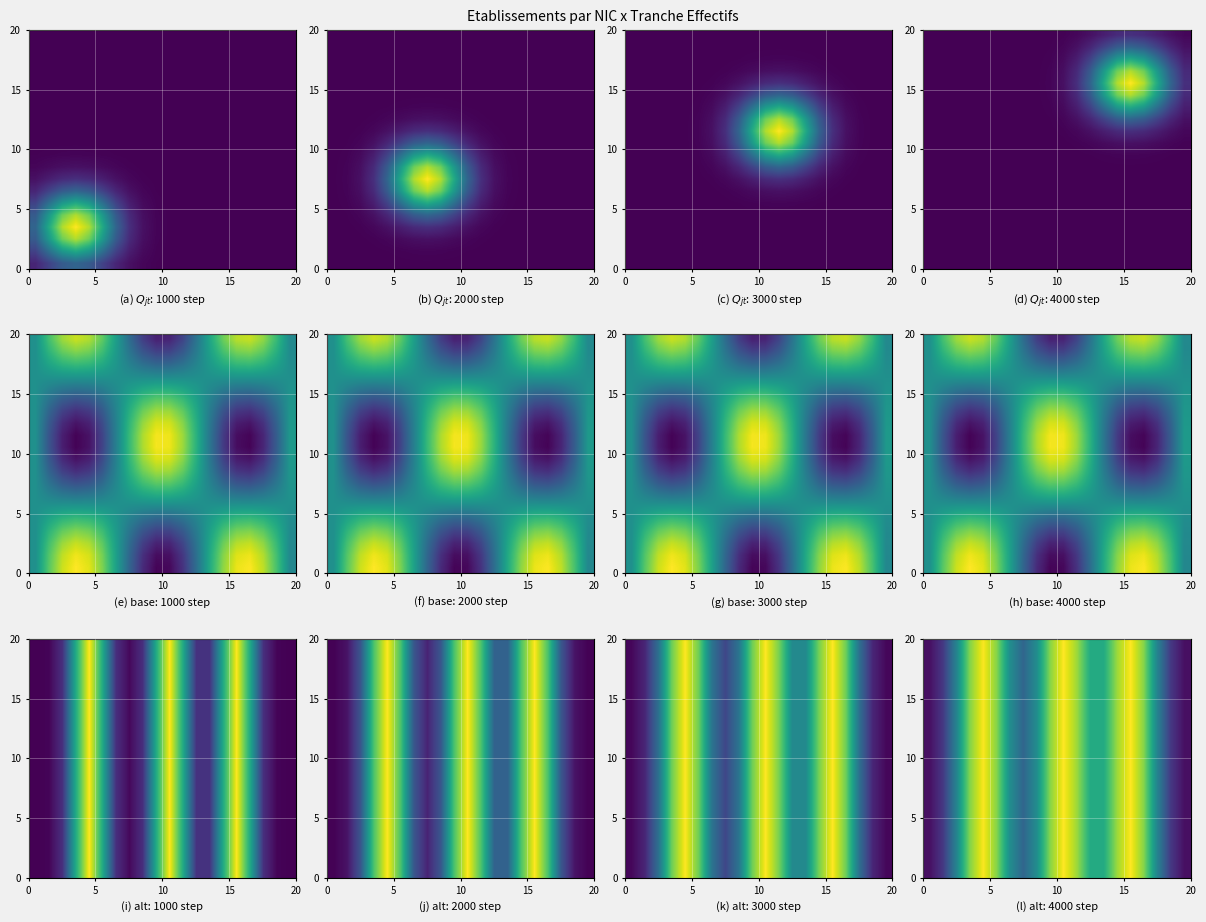

At how many categories does at least one series exceed 0?

20